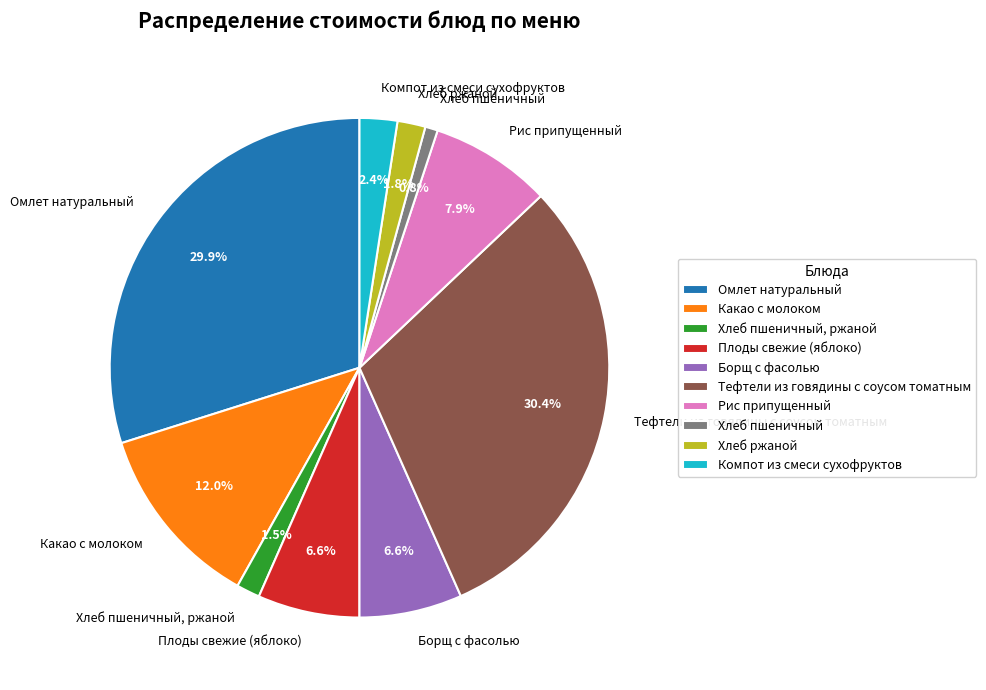

Which slice is the smallest?

Хлеб пшеничный